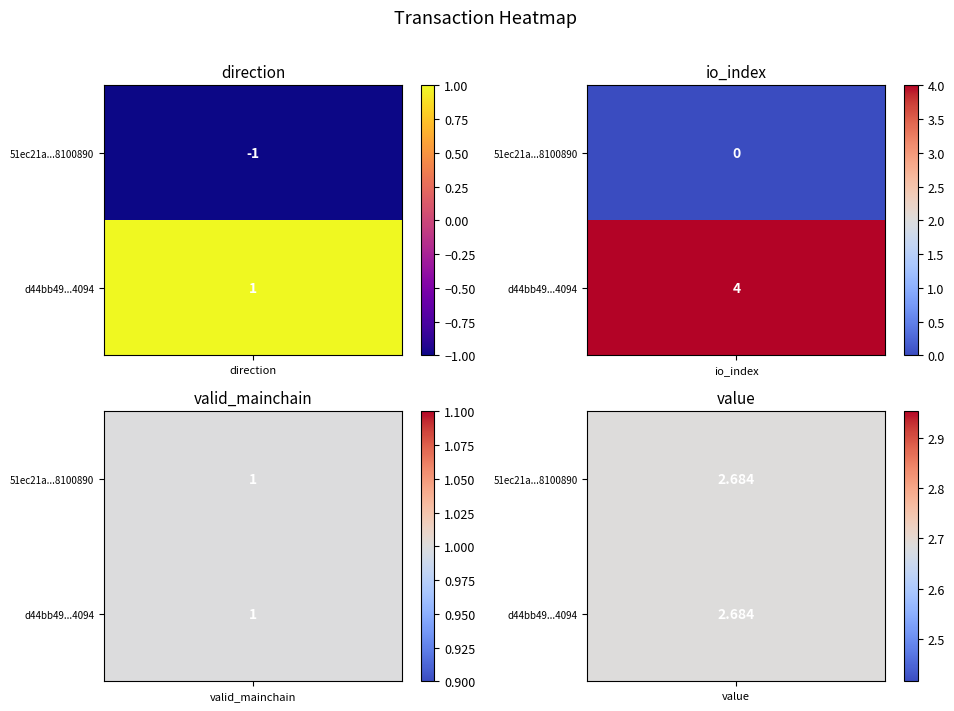

Is the value of 51ec21a640430d36a678ab2907904cd68100890 at value greater than the value of d44bb493fef1fdd169aeb07e6037b4888234094 at valid_mainchain?

Yes